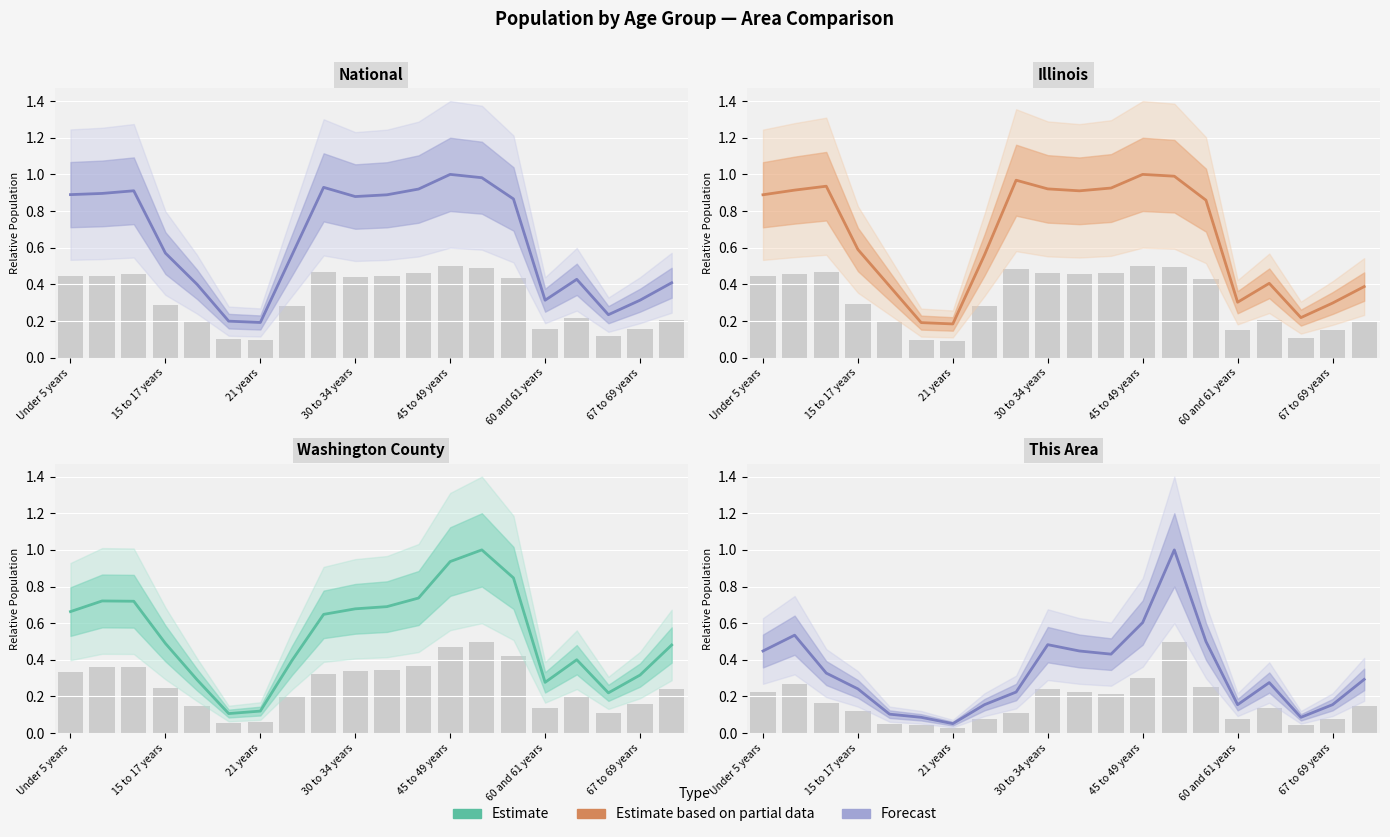

What is the smallest value displayed?

0.1